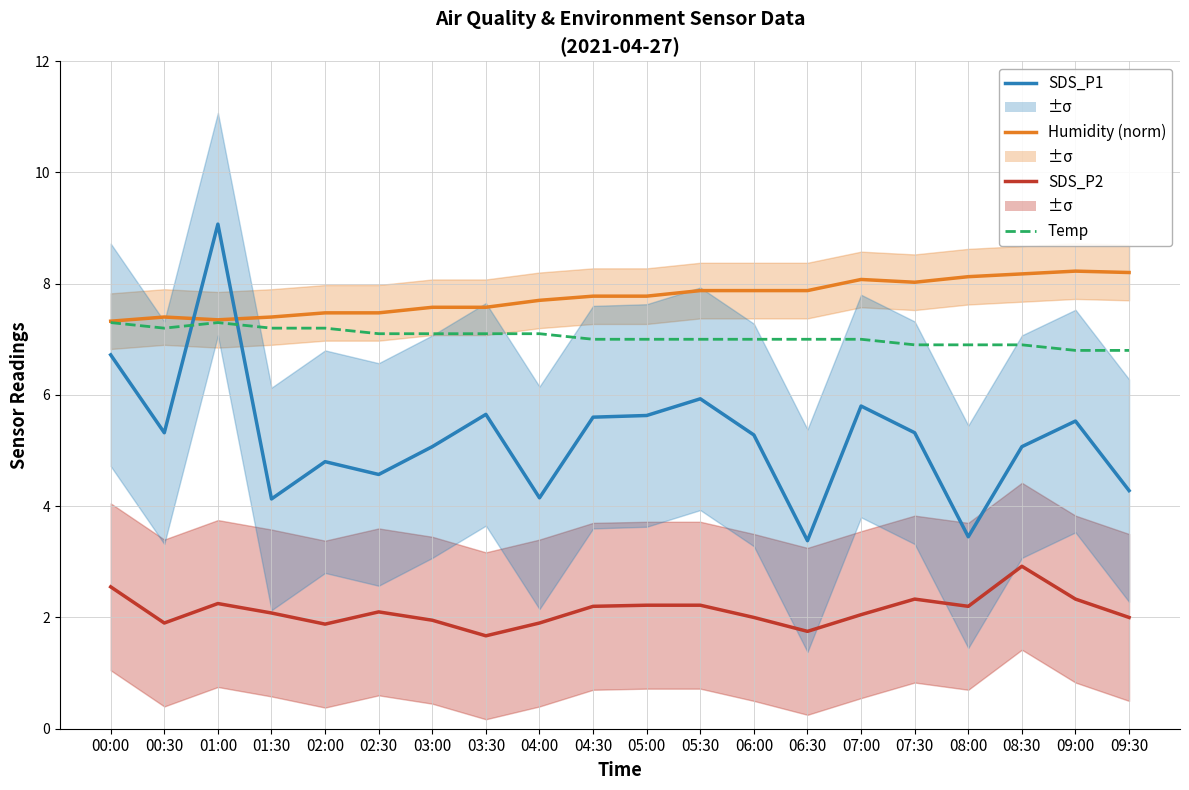

Which category has the highest value in the SDS_P2 series?

08:30